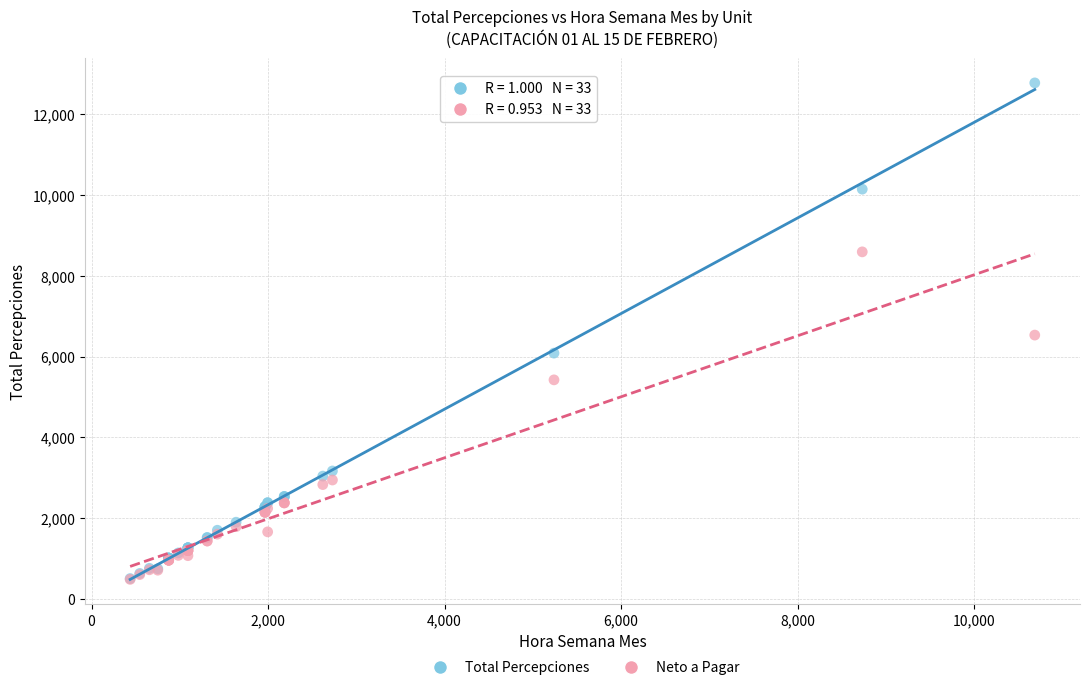

What are all the series names shown in the legend?

Total Percepciones, Neto a Pagar